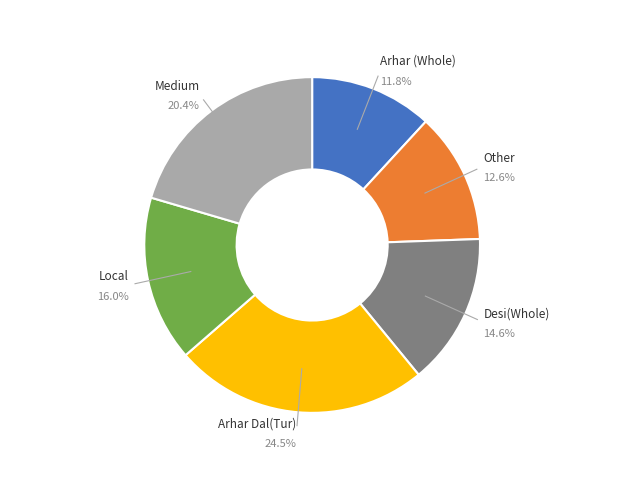

Is there any slice that represents more than half of the pie?

No